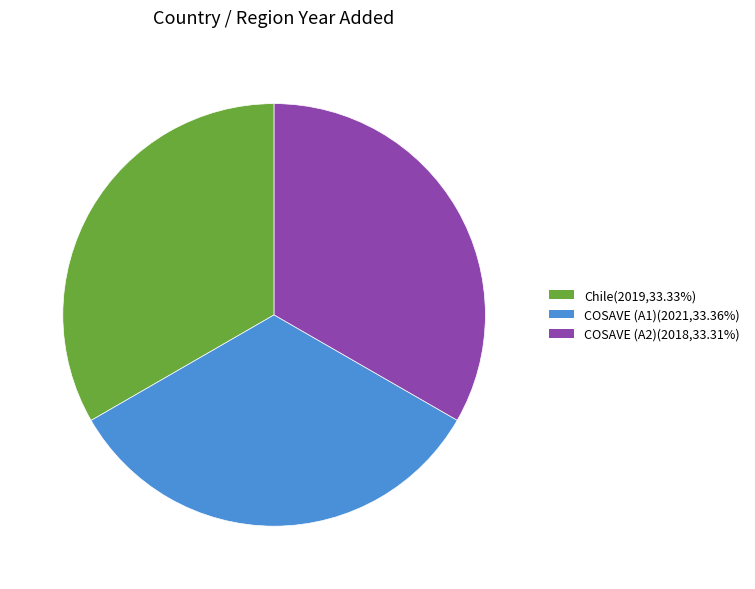

What is the ratio of the value at COSAVE (A2) to the value at Chile?

1.0